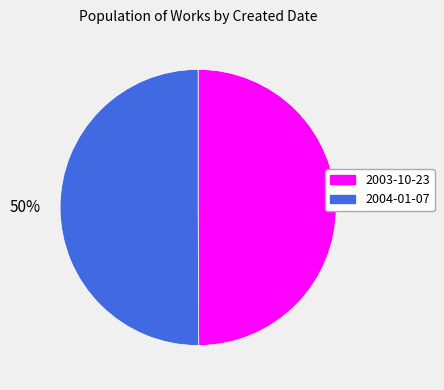

To the nearest percent, what percentage of the pie is 2004-01-07?

50%